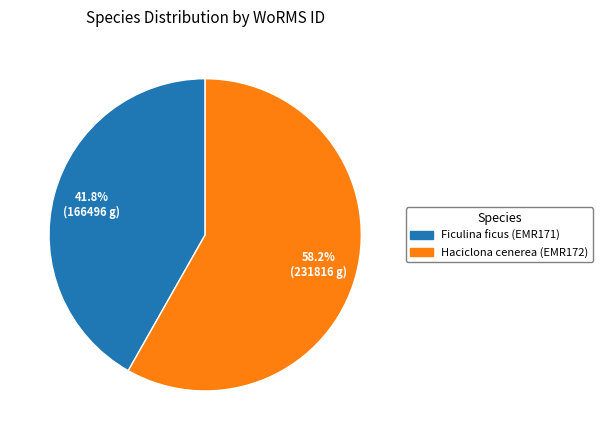

How many slices are in this pie chart?

2